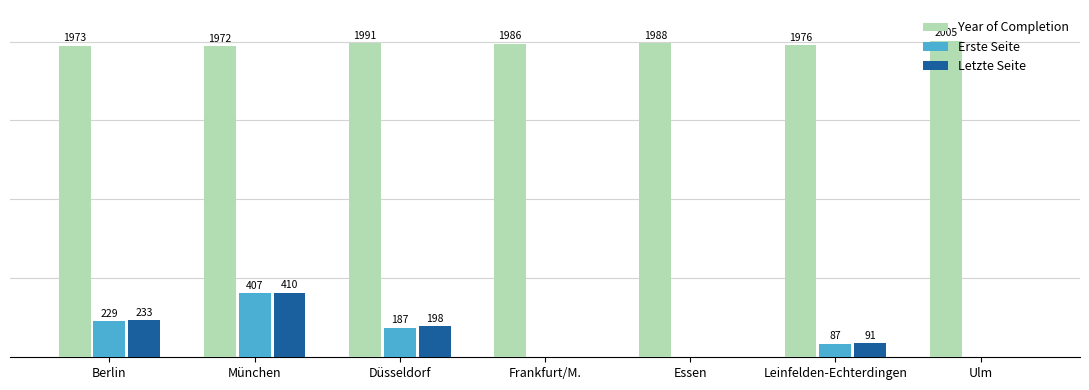

Where is Year of Completion nearest to the value 1988?

Essen